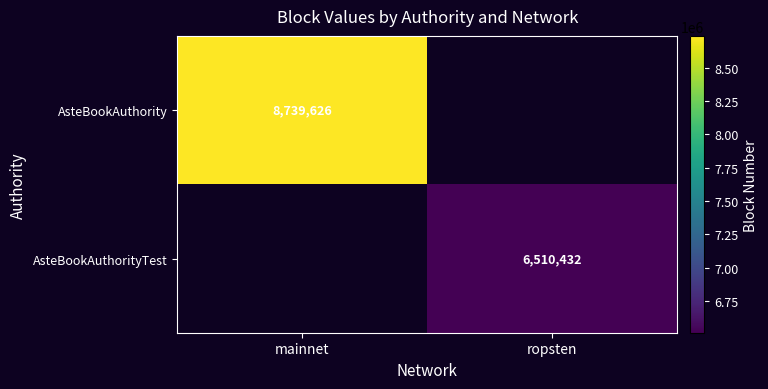

At how many categories does at least one series exceed 8027209?

1